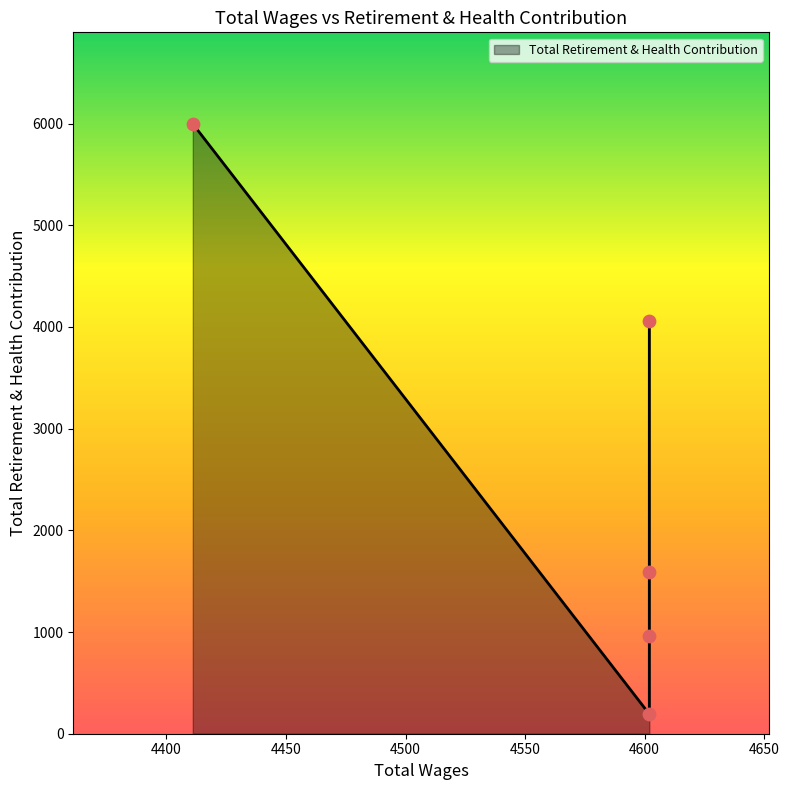

What is the change in value from 4602.0 to 4602.0?

-2461